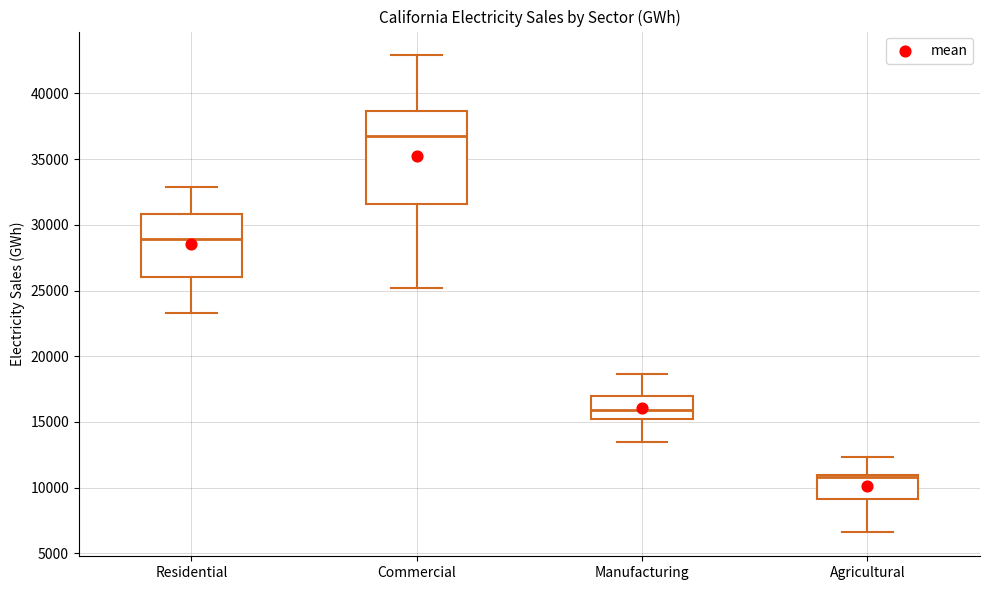

Reading left to right, transcribe this box plot: for each box, give where its median line is, the range the box spans, and where its two whiskers end, as read against the y-axis. The values are not printed on the chart, so give them approximately, as read against the axis.

Residential: median 29000, box 26000 to 31000, whiskers 23500 to 33000
Commercial: median 37000, box 31500 to 38500, whiskers 25000 to 43000
Manufacturing: median 16000, box 15000 to 17000, whiskers 13500 to 18500
Agricultural: median 11000 (just below the box's upper edge), box 9000 to 11000, whiskers 6500 to 12500